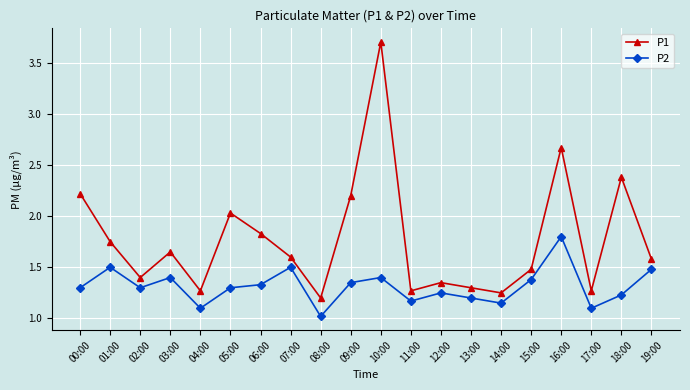

Is it true that P2 equals 2.1 at 06:00?

False